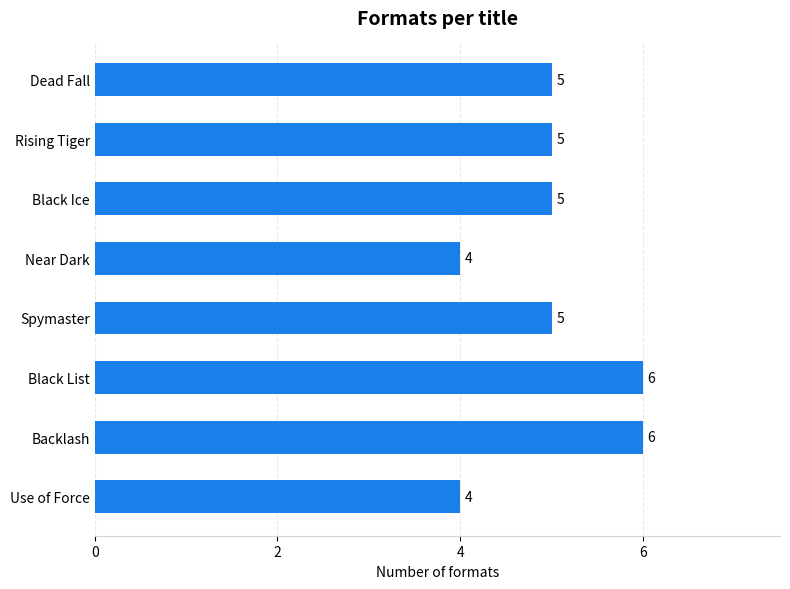

What position from the bottom is Near Dark?

5